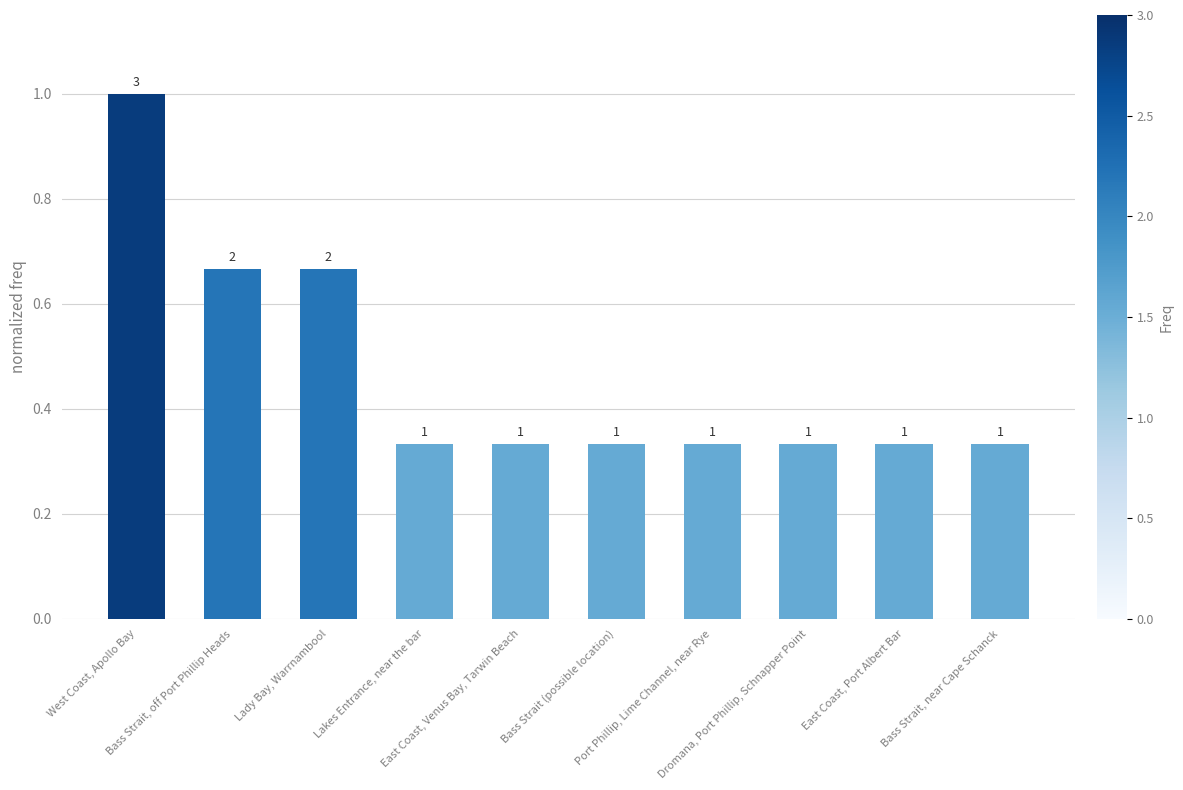

What is the greatest value displayed?

1.0